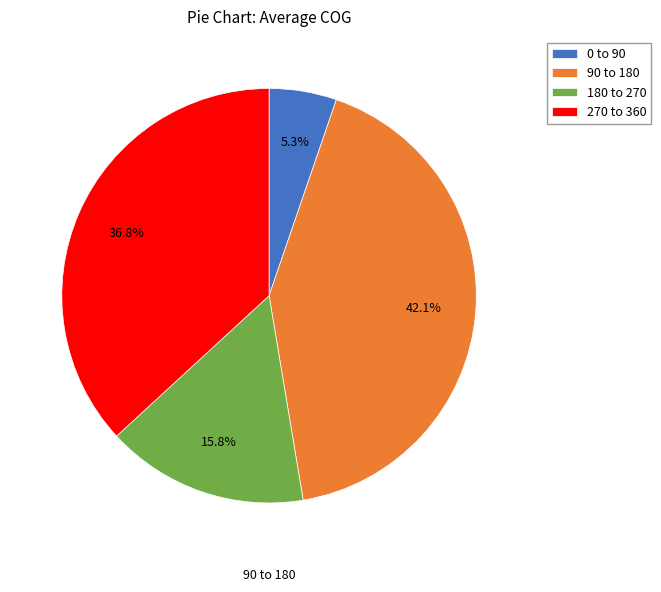

Rank the categories by value from lowest to highest.

0 to 90, 180 to 270, 270 to 360, 90 to 180